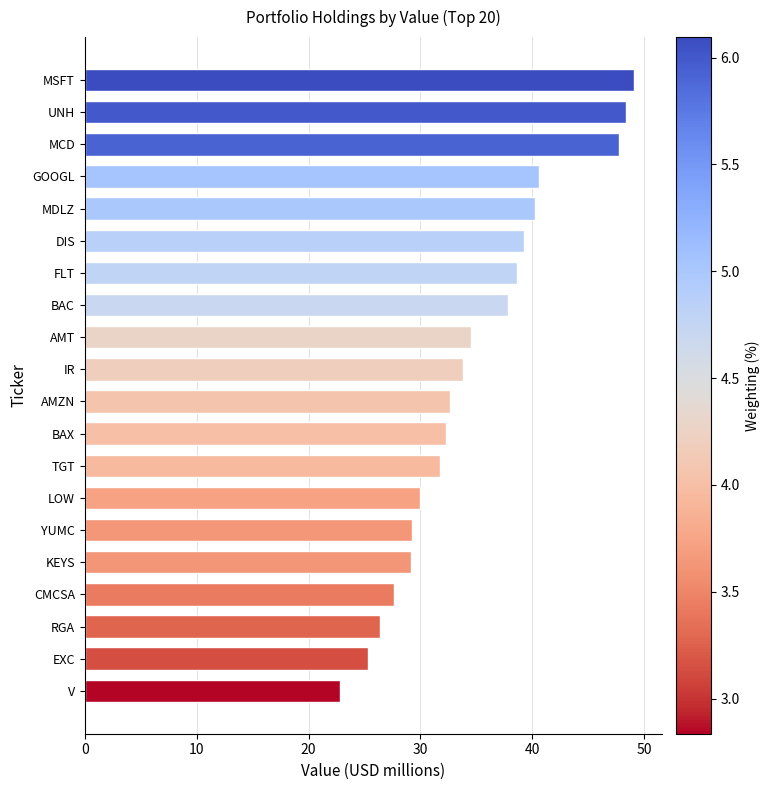

True or false: the data shows 31.8 at TGT.

True